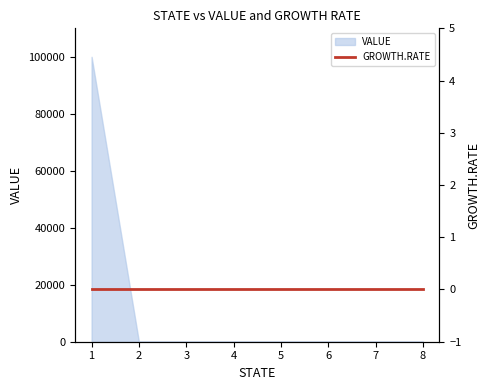

Reading right to left, what are all the values shown in this chart?

8=0	7=0	6=0	5=0	4=0	3=0	2=0	1=100000